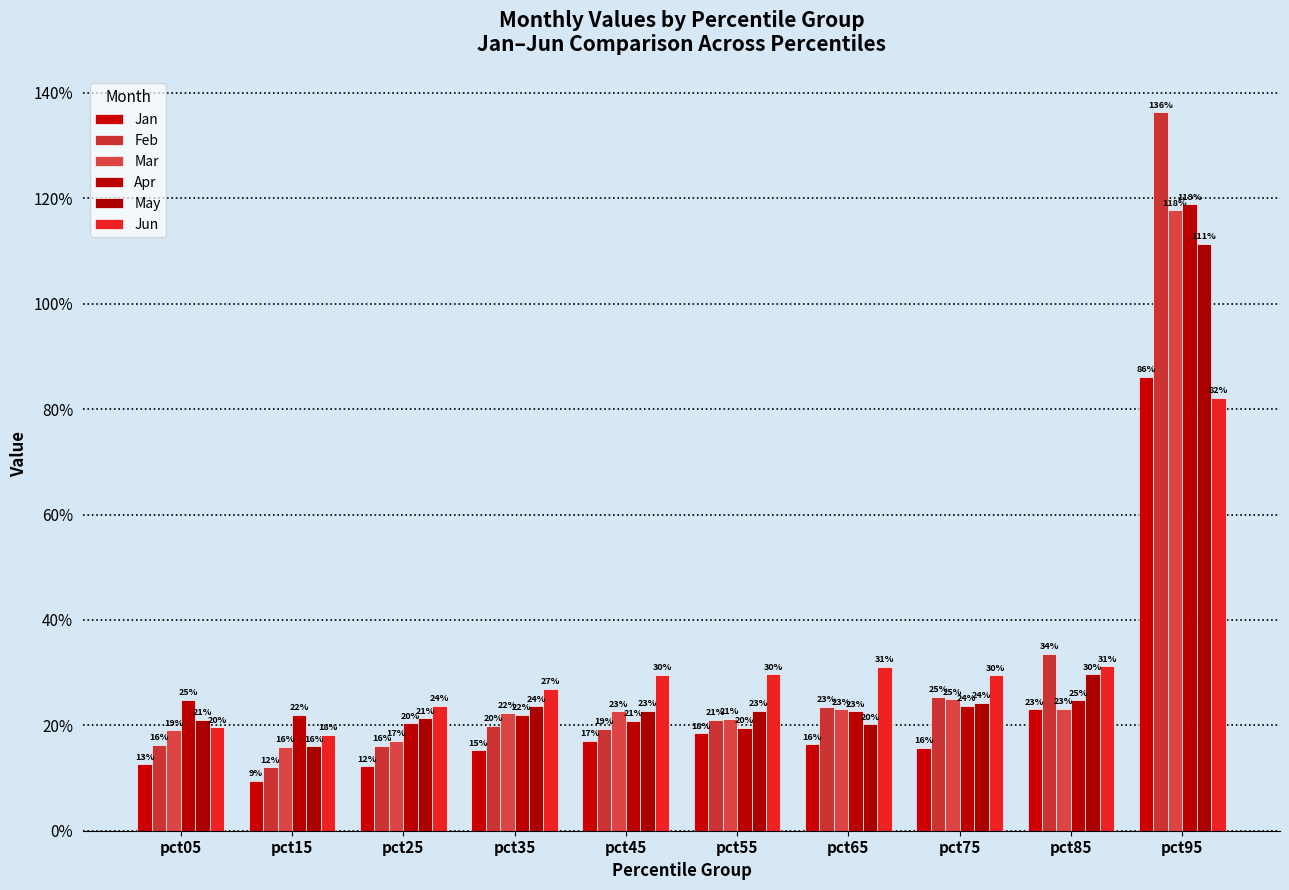

What is the maximum value shown in the chart?

1.4